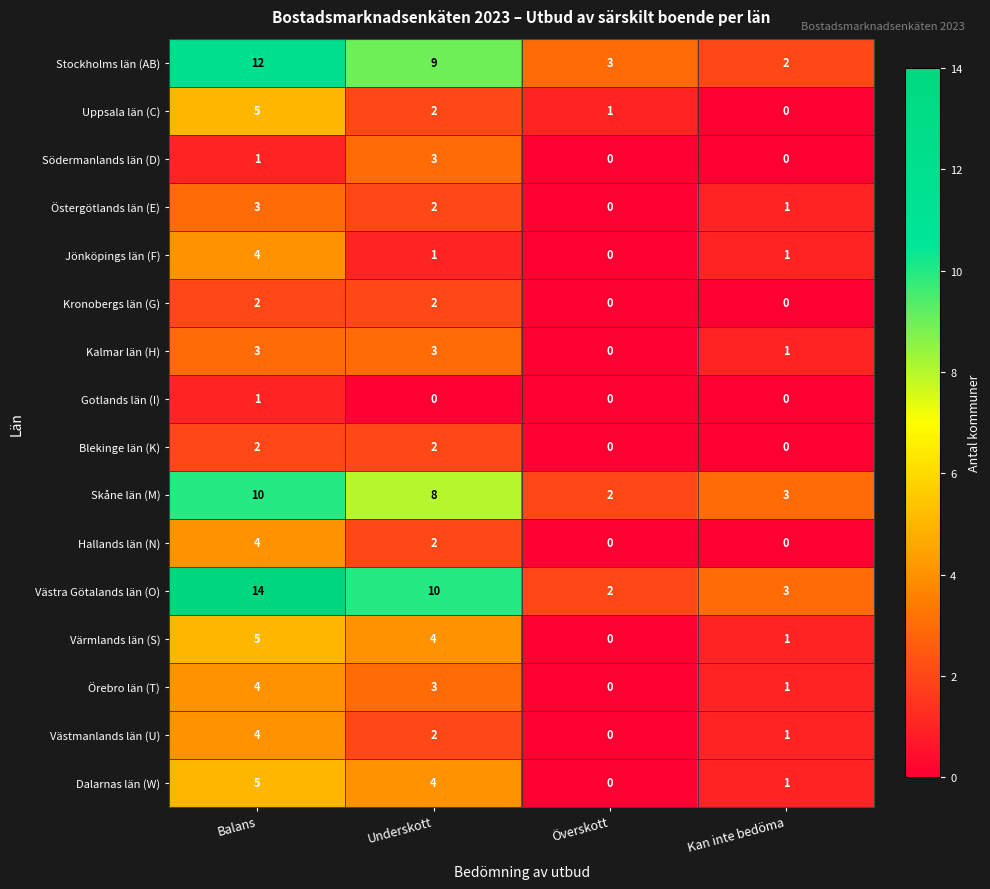

At which label does Stockholms län (AB) reach its minimum?

Kan inte bedöma